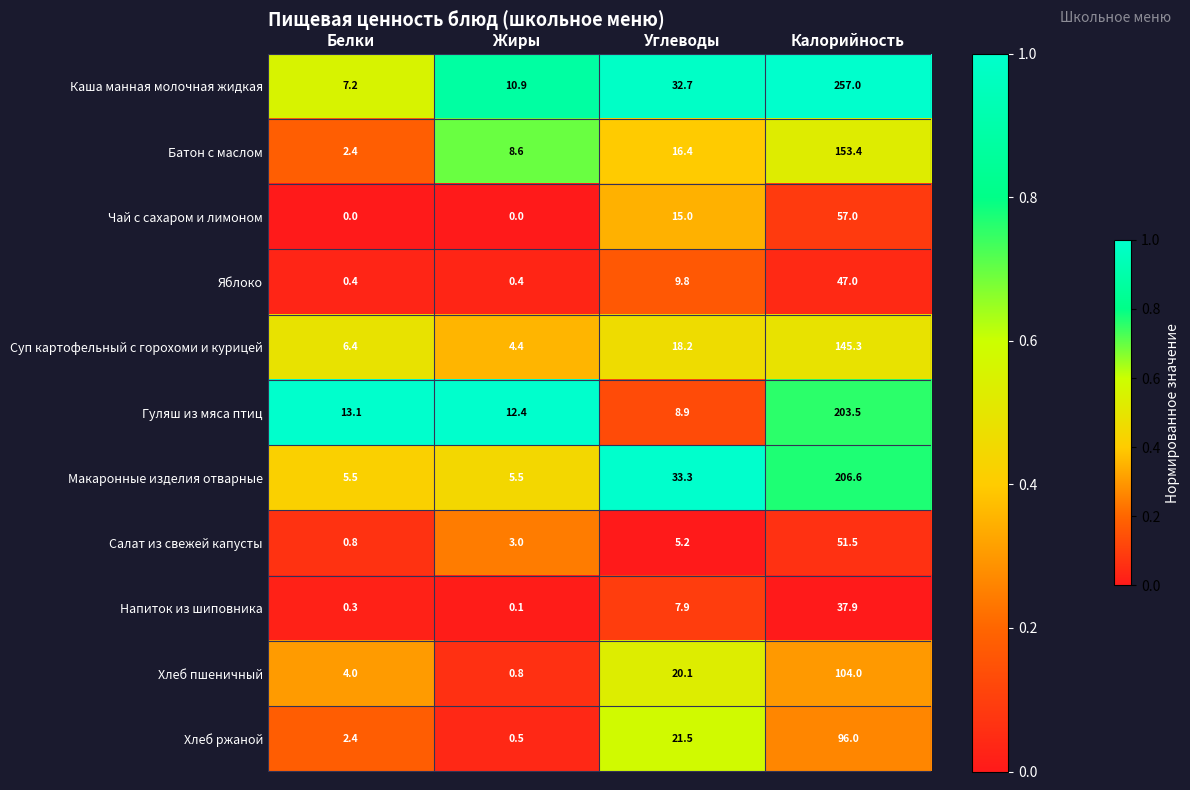

Which series has the widest spread of values?

Каша манная молочная жидкая